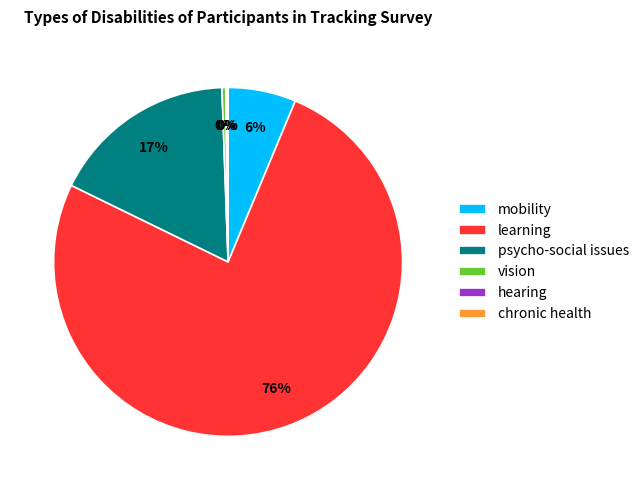

Between learning and psycho-social issues, which is larger?

learning